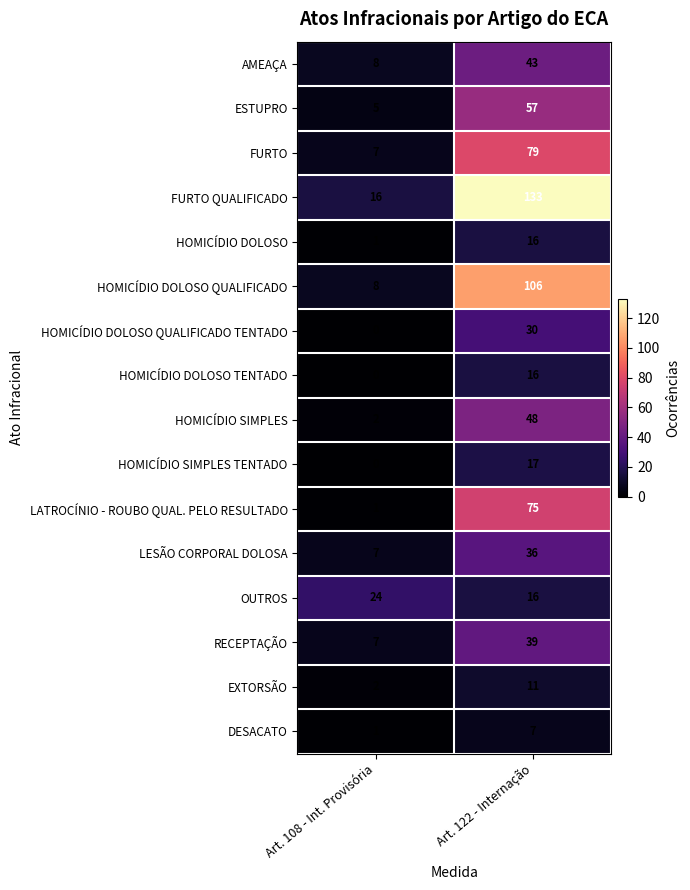

Which series changed the most between Art. 108 - Int. Provisória and Art. 122 - Internação?

FURTO QUALIFICADO